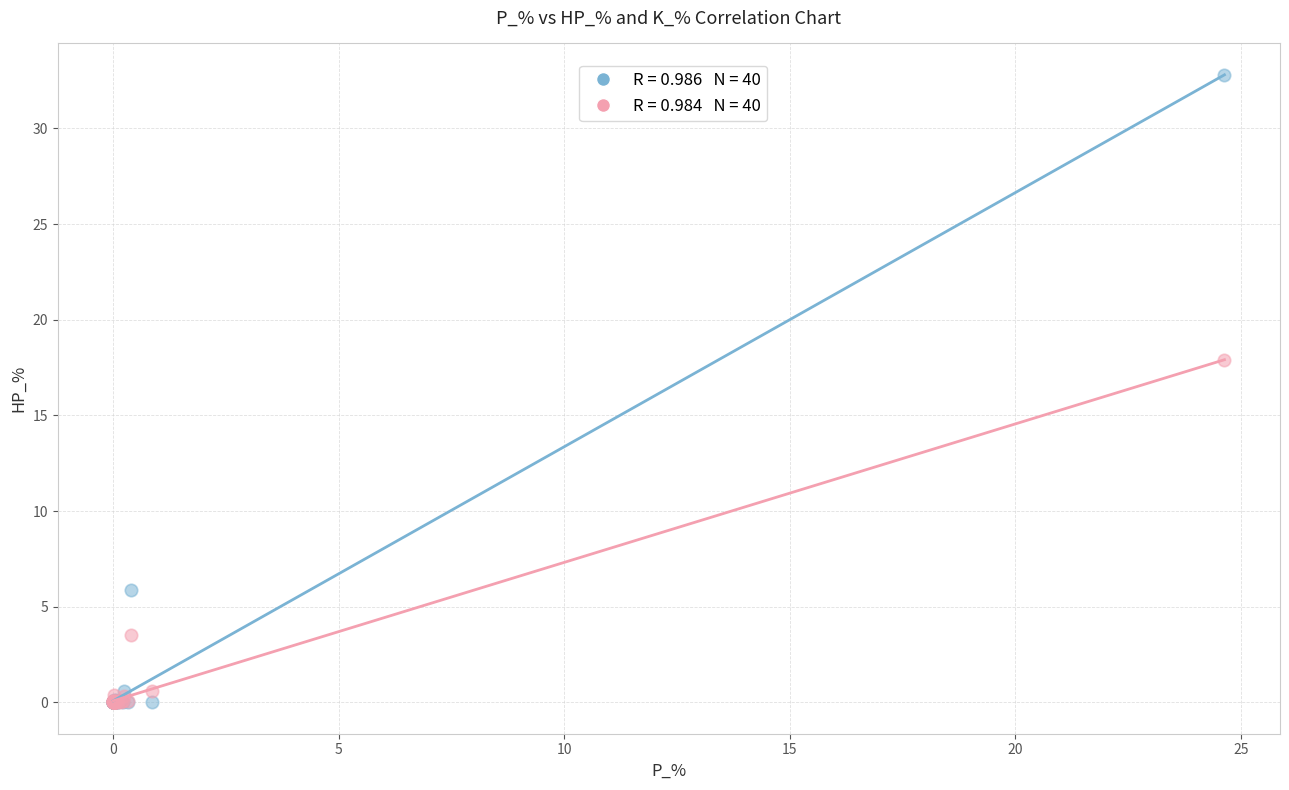

Across all series, what Y value is closest to 16?

17.9